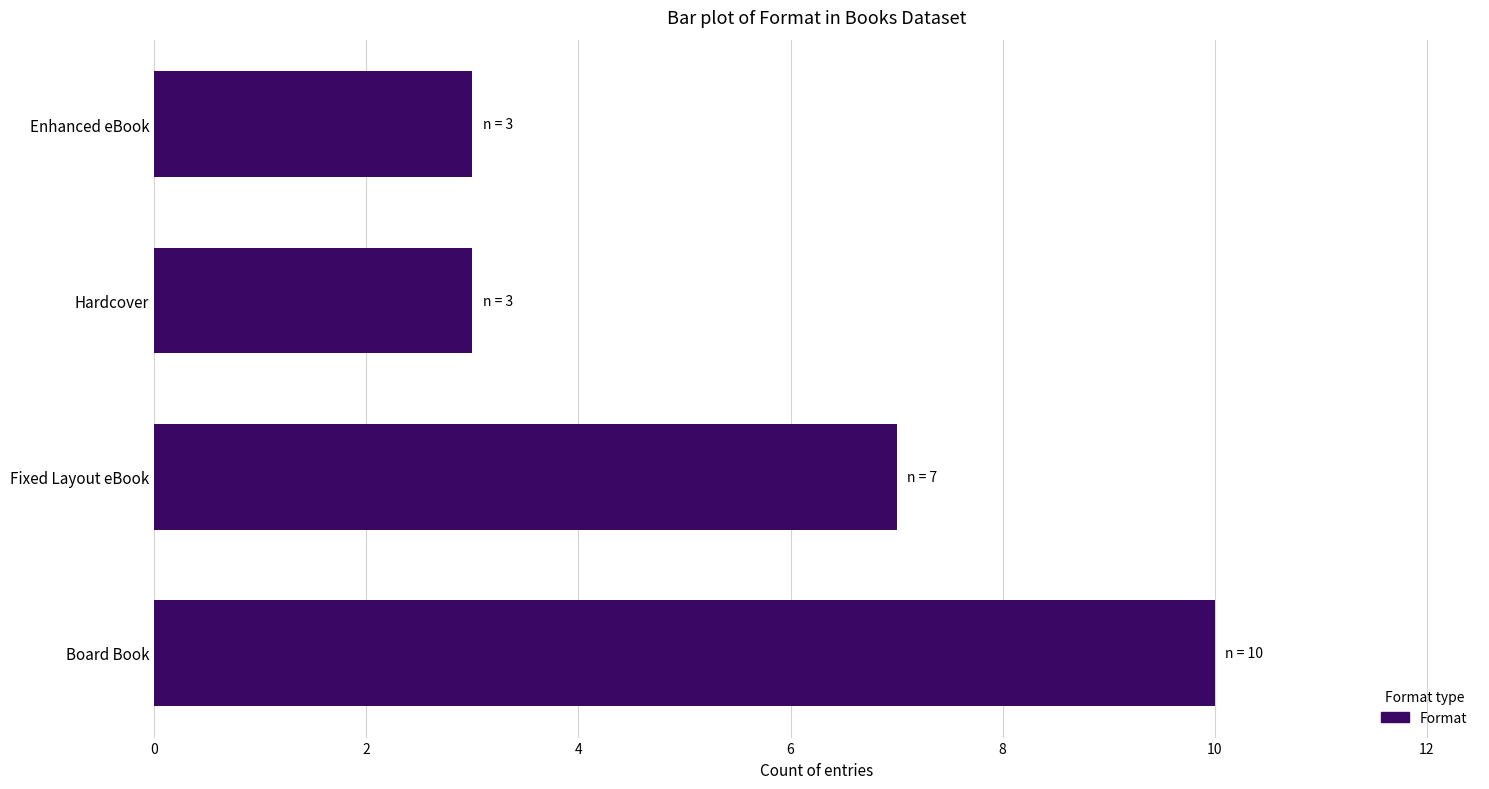

What is the smallest value displayed?

3